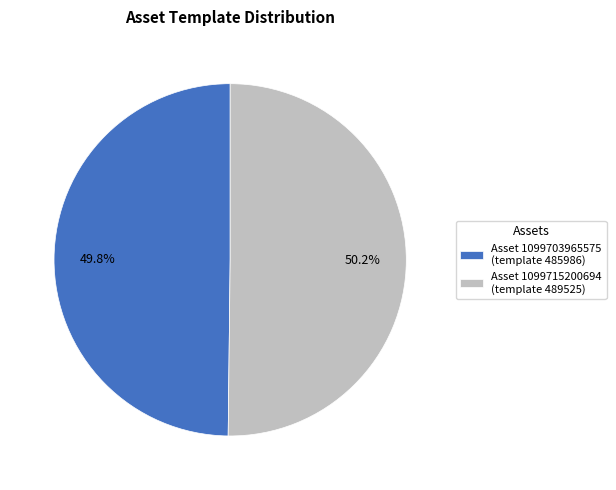

Combined, what portion of the pie is Asset 1099715200694 (template 489525) and Asset 1099703965575 (template 485986)?

100.0%